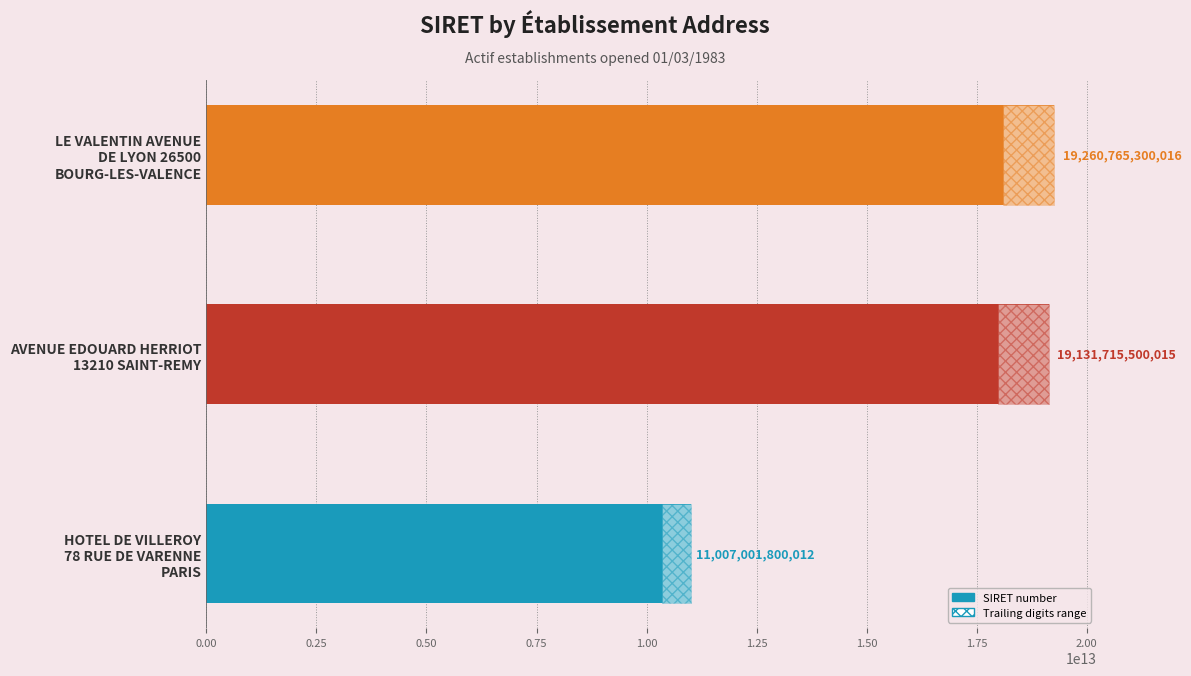

Which has a higher value, LE VALENTIN AVENUE DE LYON 26500 BOURG-LES-VALENCE or AVENUE EDOUARD HERRIOT 13210 SAINT-REMY?

LE VALENTIN AVENUE DE LYON 26500 BOURG-LES-VALENCE